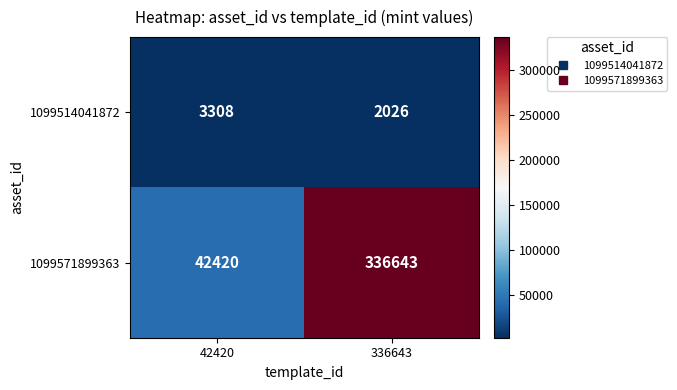

Is the value of 1099514041872 at 336643 greater than the value of 1099571899363 at 336643?

No